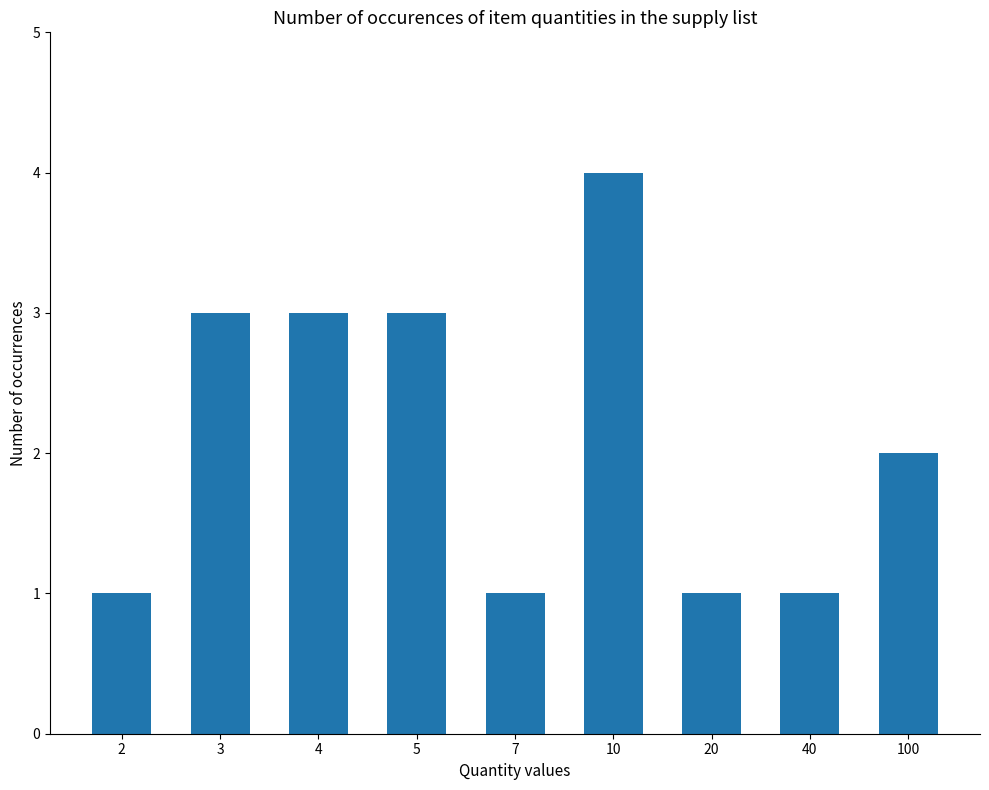

How many data points are less than 2?

4